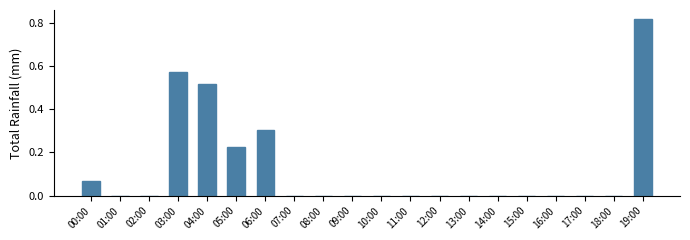

What is the sum of all values?

2.5